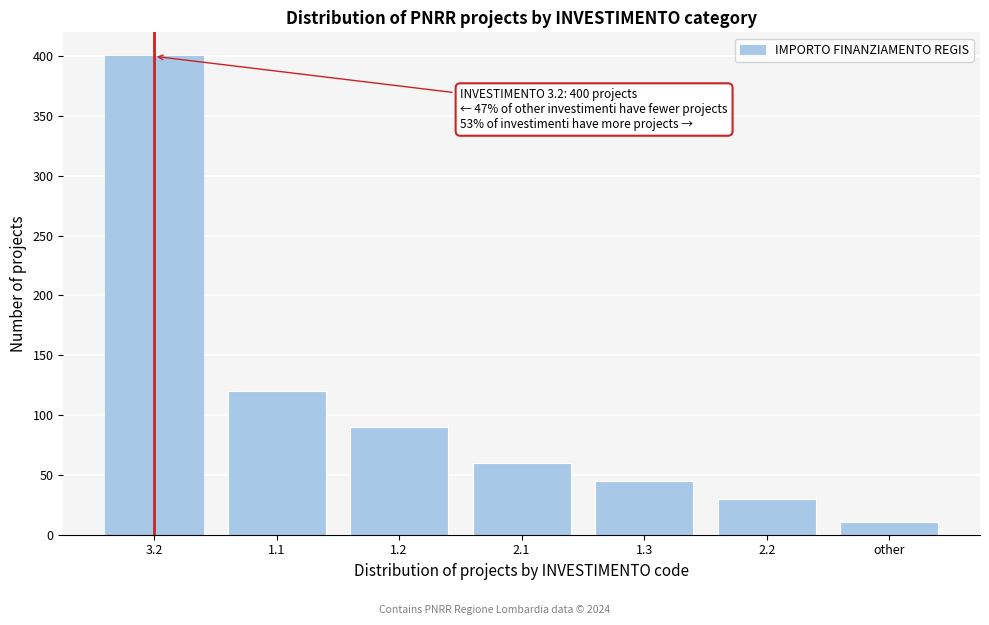

Reading left to right, list all the values displayed in this chart.

400	120	90	60	45	30	11